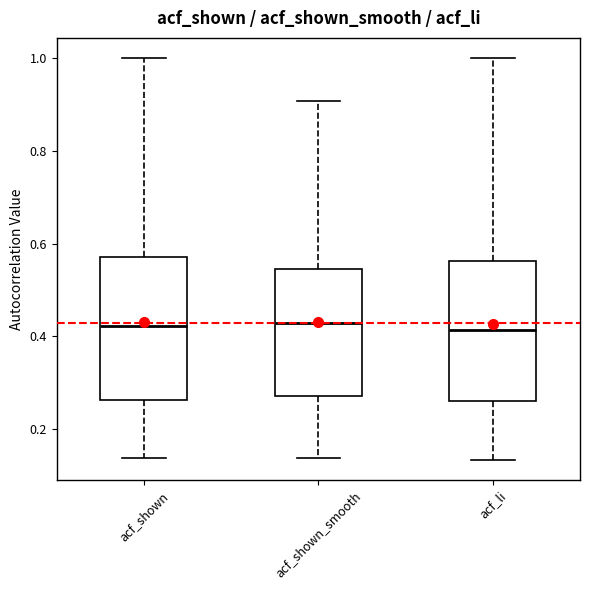

Where does the lower whisker of the box for acf_li end on the y-axis? The values are not printed on the chart, so give them approximately, as read against the axis.

0.14